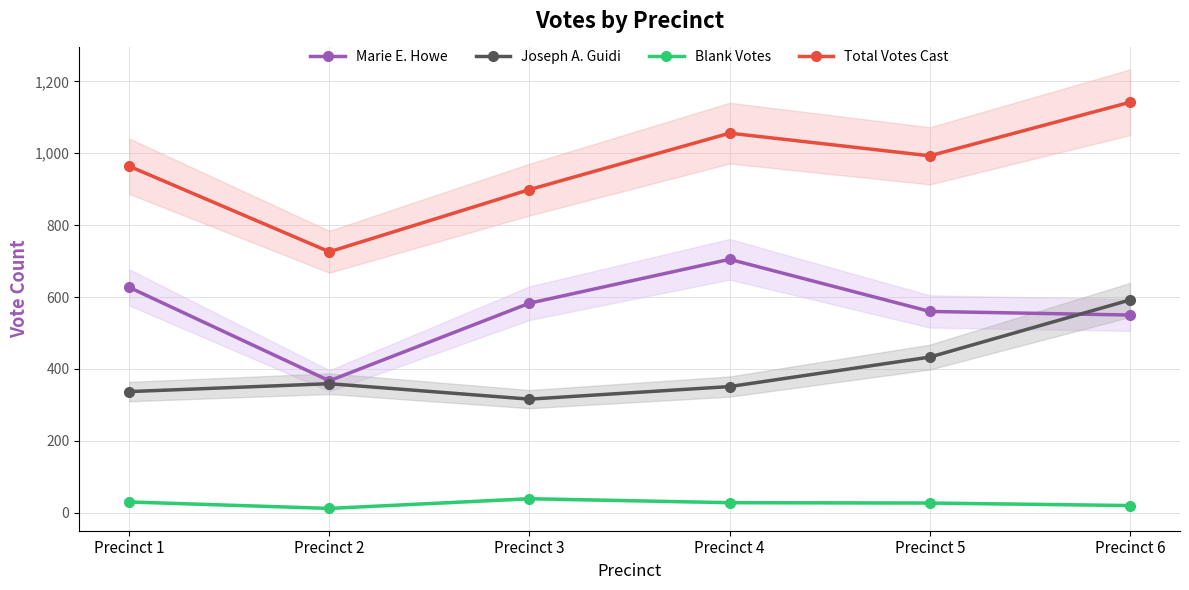

What is the average value of the Joseph A. Guidi series?

398